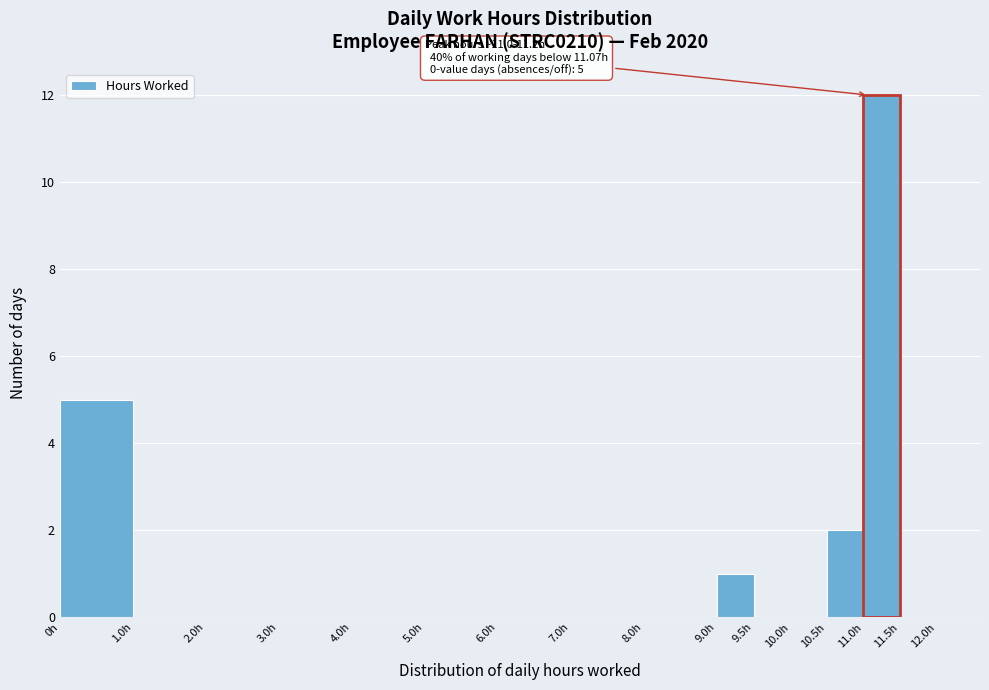

Which range on the x-axis has the tallest bar?

11.0 to 11.5